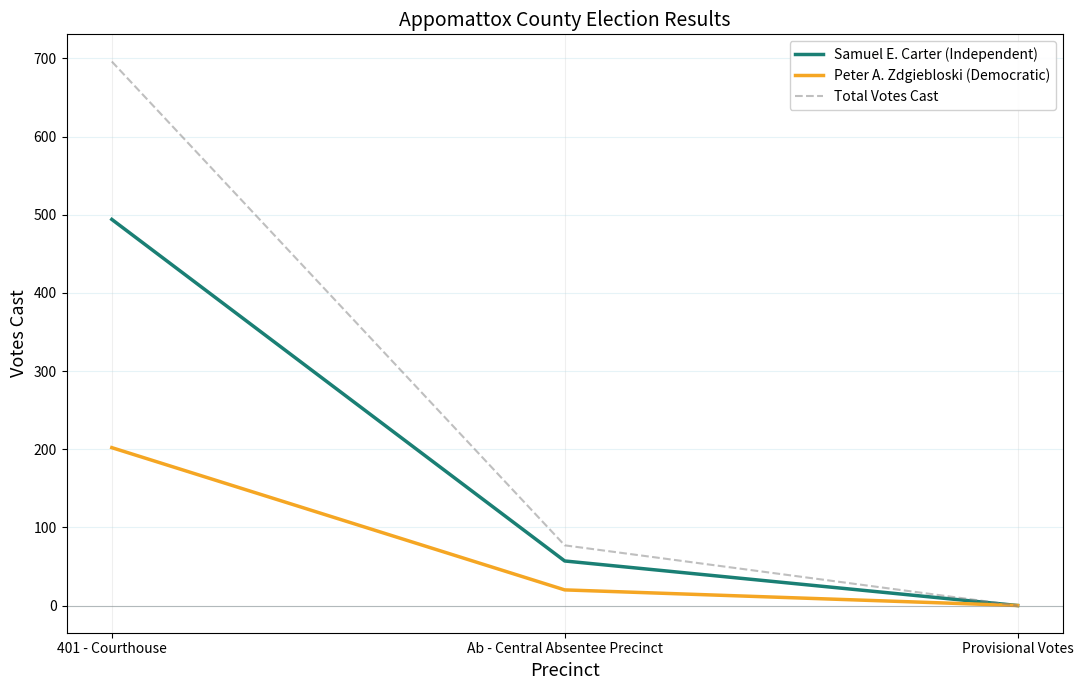

Reading left to right, transcribe all the data shown in this chart.

Samuel E. Carter (Independent): 401 - Courthouse=494	Ab - Central Absentee Precinct=57	Provisional Votes=0
Peter A. Zdgiebloski (Democratic): 401 - Courthouse=202	Ab - Central Absentee Precinct=20	Provisional Votes=0
Total Votes Cast: 401 - Courthouse=696	Ab - Central Absentee Precinct=77	Provisional Votes=0